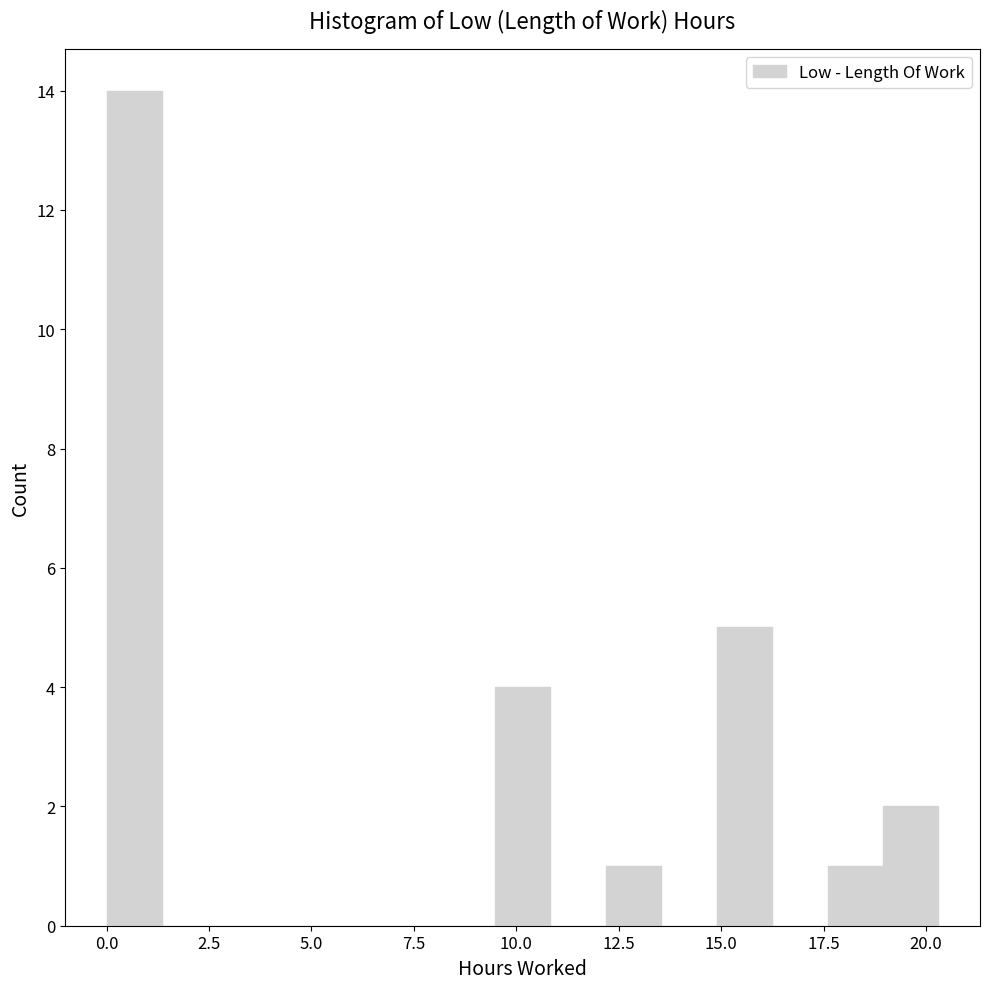

Around what value on the x-axis is the tallest bar? Give the approximate position of its centre, as read against the axis.

0.5